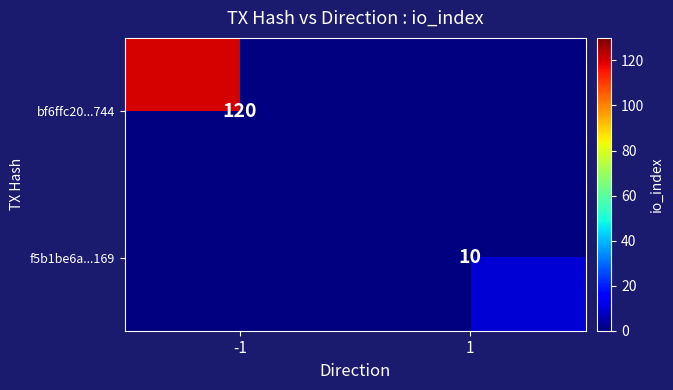

True or false: f5b1be6a...169 has a value of 10 at 1.

True